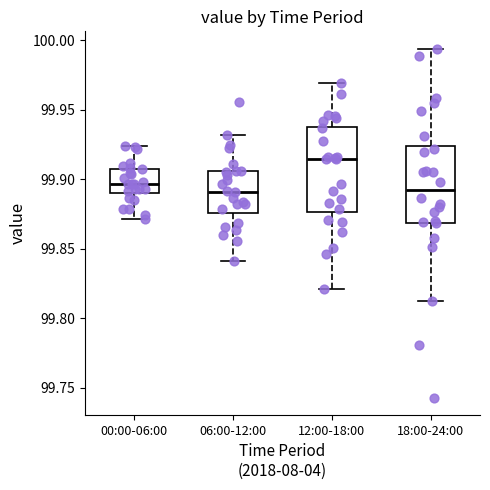

Where does the median line of the box for 18:00-24:00 sit on the y-axis? The values are not printed on the chart, so give them approximately, as read against the axis.

99.890